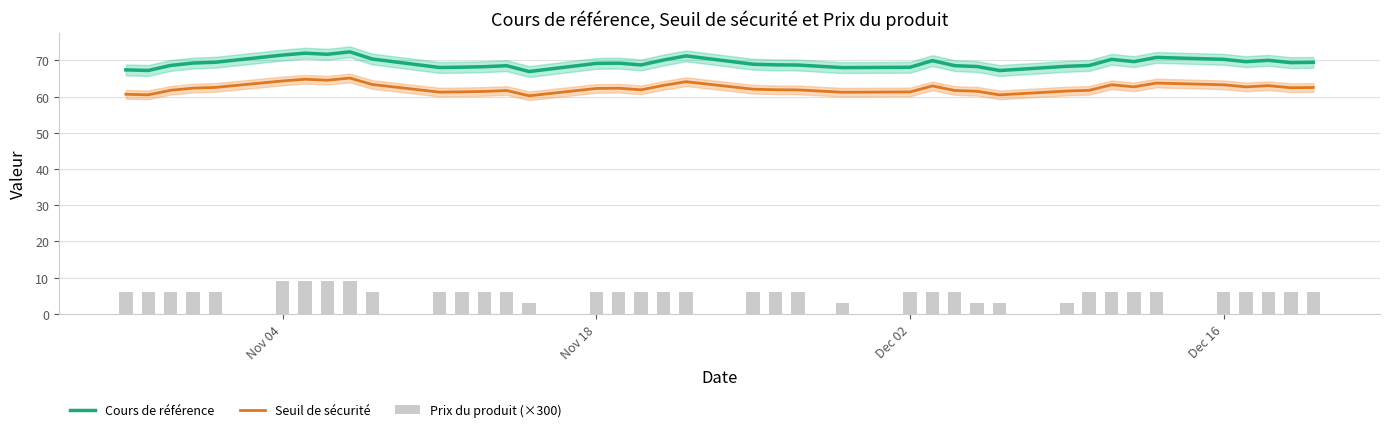

True or false: Cours de référence and Seuil de sécurité intersect in this chart.

False